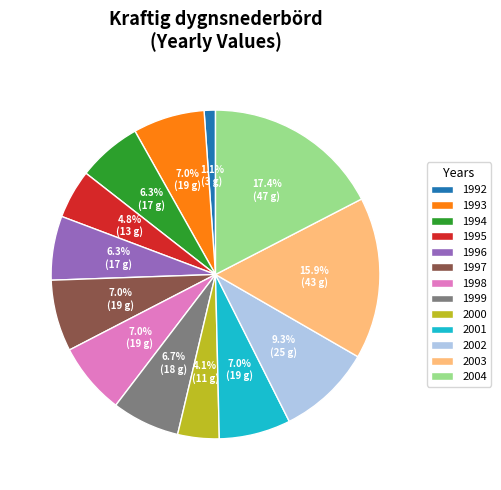

To the nearest percent, what is the difference between the 1999 and 2000 slice percentages?

3%